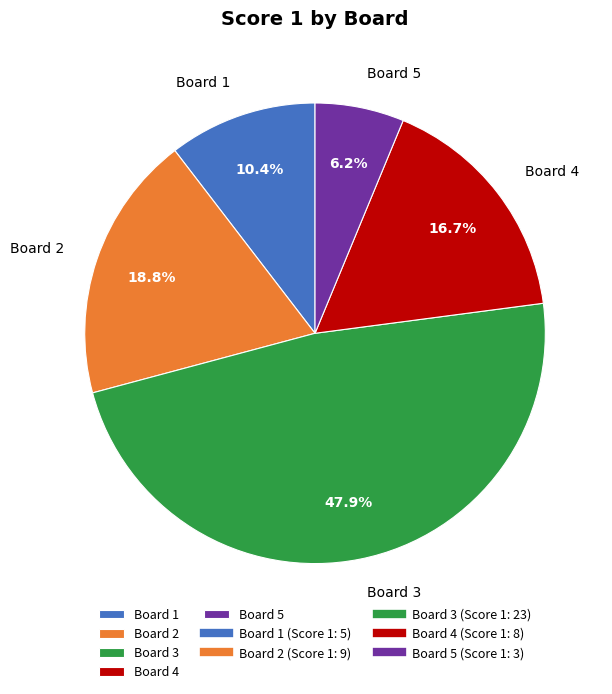

What is the ratio of the value at Board 1 to the value at Board 4?

0.6